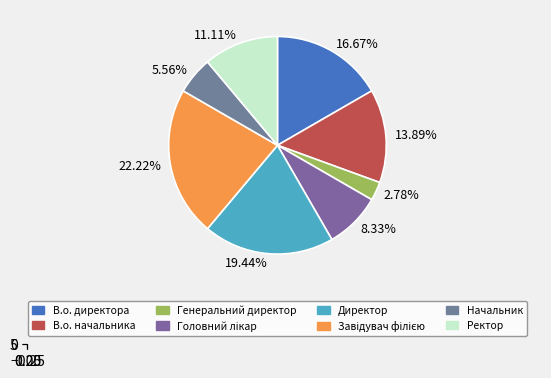

Is it true that Головний лікар is 8% of the pie?

True